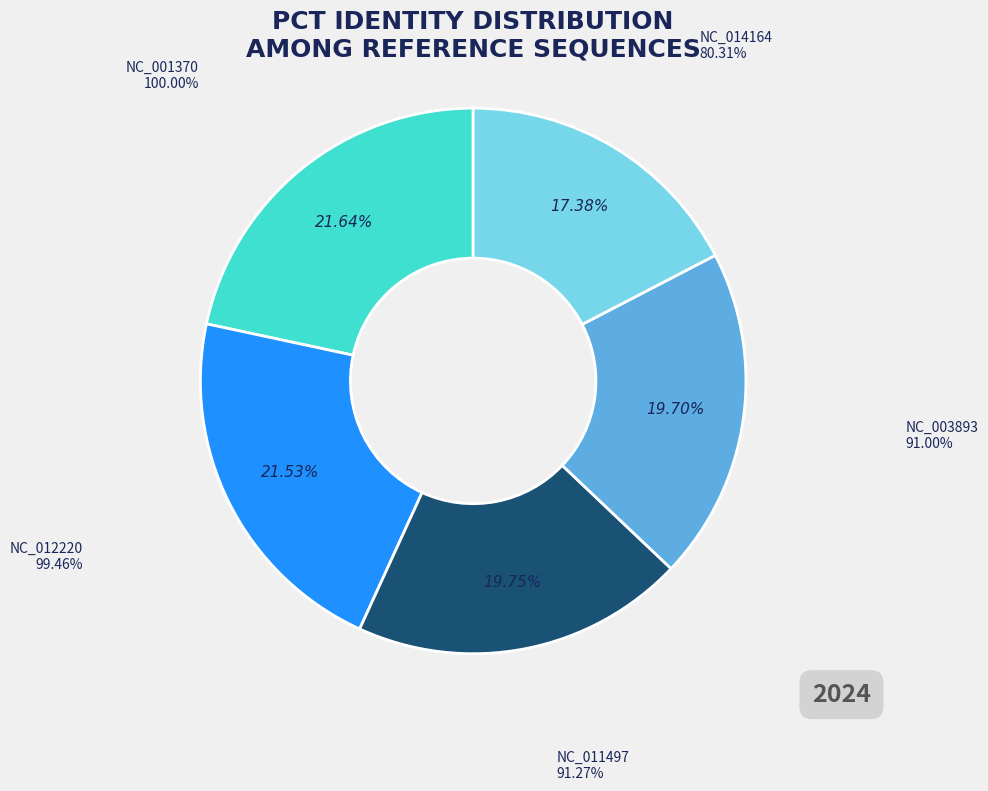

Is there a majority slice in this chart?

No